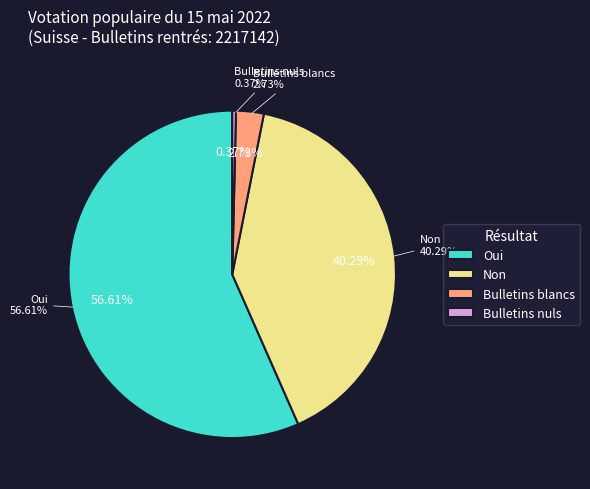

Is it true that Bulletins blancs is 15% of the pie?

False